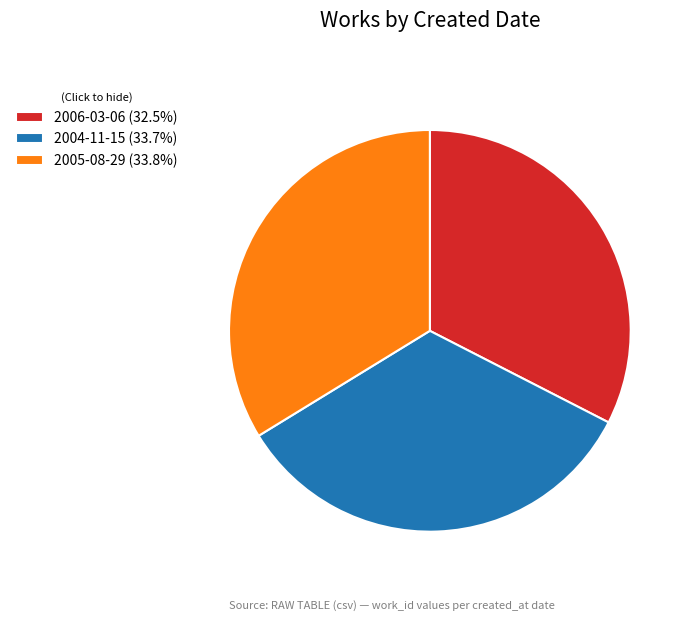

Is there a majority slice in this chart?

No